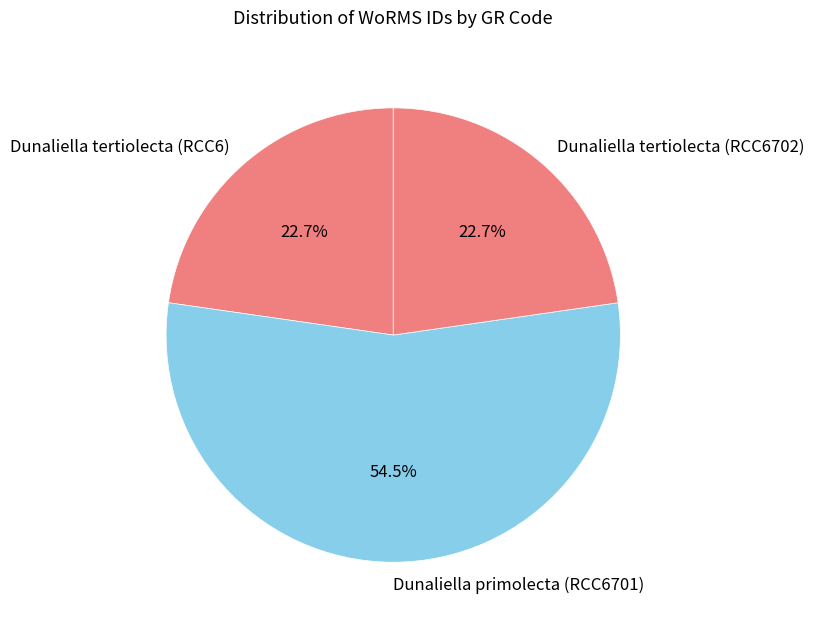

What percentage is the Dunaliella tertiolecta (RCC6702) slice, to the nearest percent?

23%